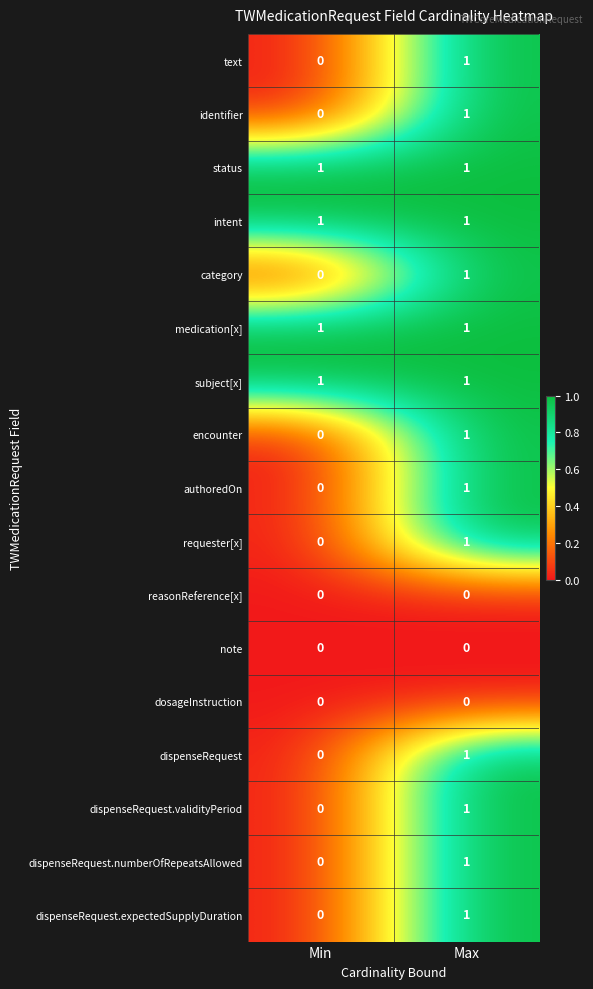

What is the maximum value shown in the chart?

1